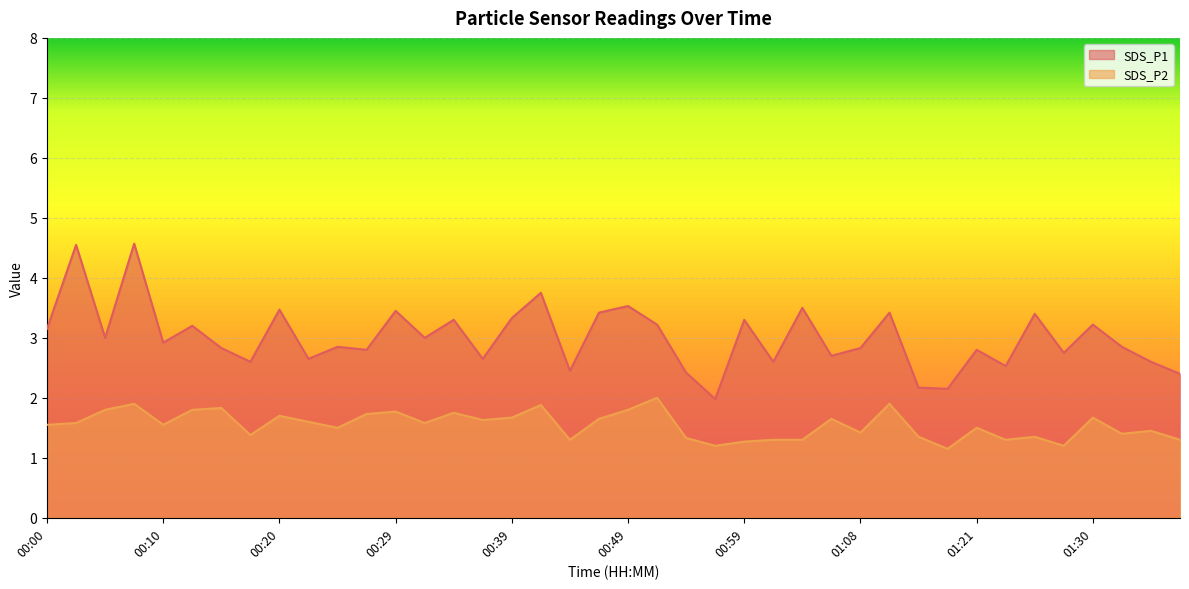

Where does the SDS_P1 series first go above 2?

00:00